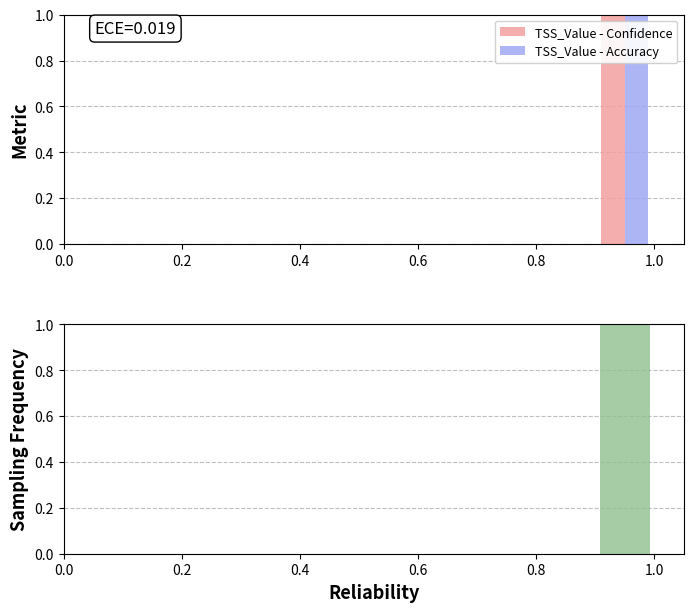

What is the difference between the maximum and minimum values in the TSS_Value - Accuracy series?

1